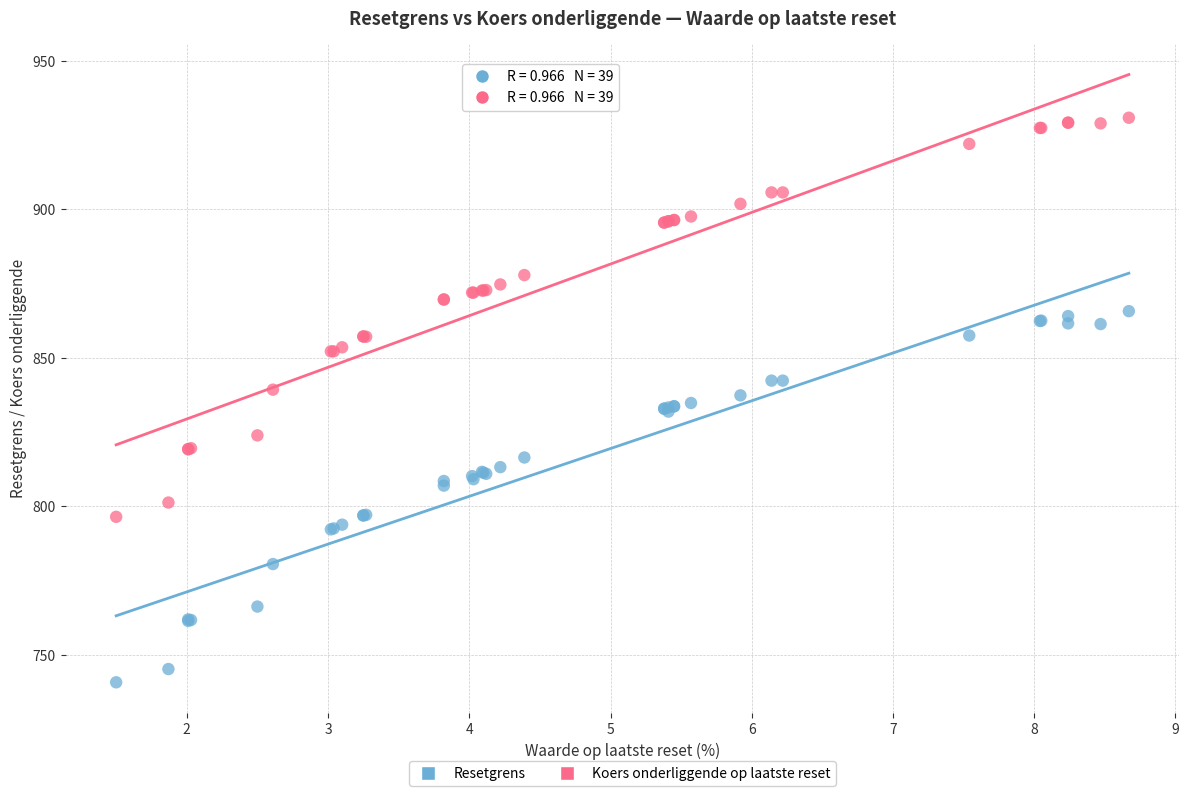

Which series contains the lowest Y value?

Resetgrens